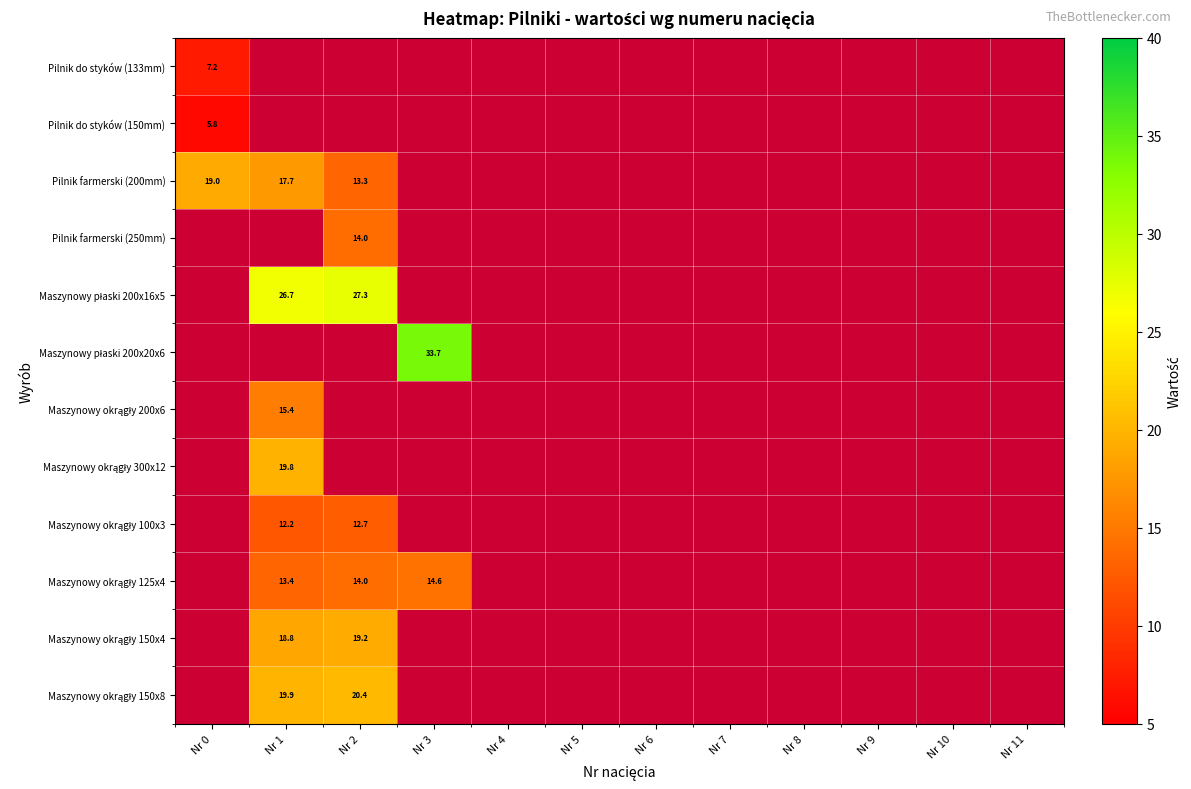

Which series has the widest spread of values?

Pilnik farmerski (200mm)